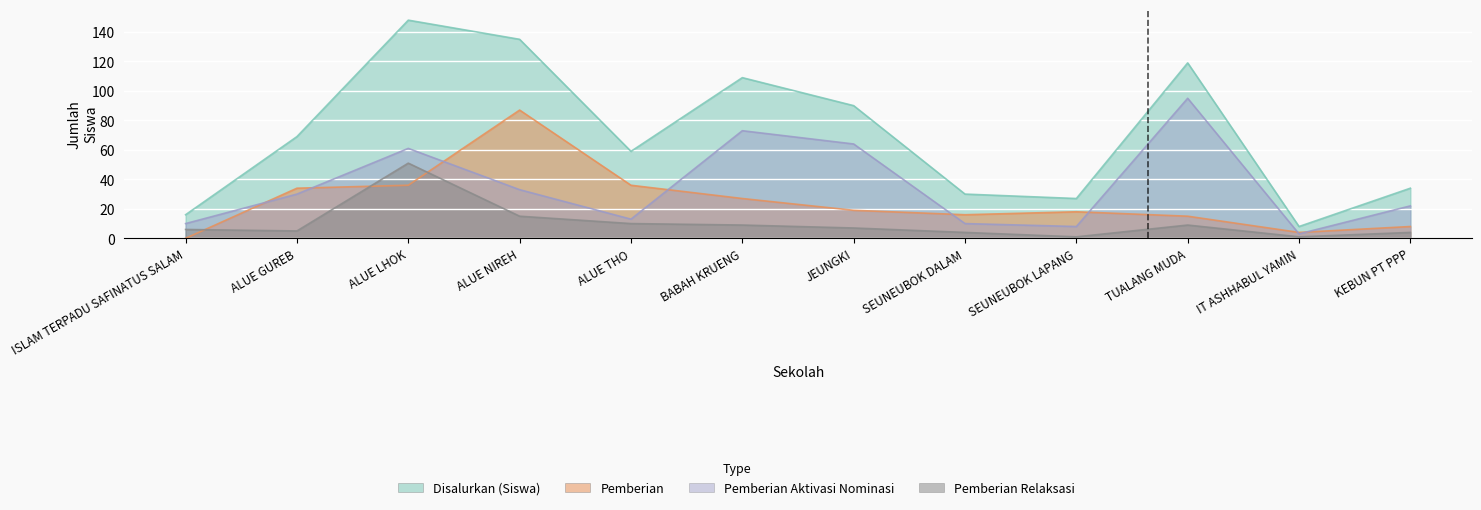

Between ALUE LHOK and KEBUN PT PPP, which is larger?

ALUE LHOK